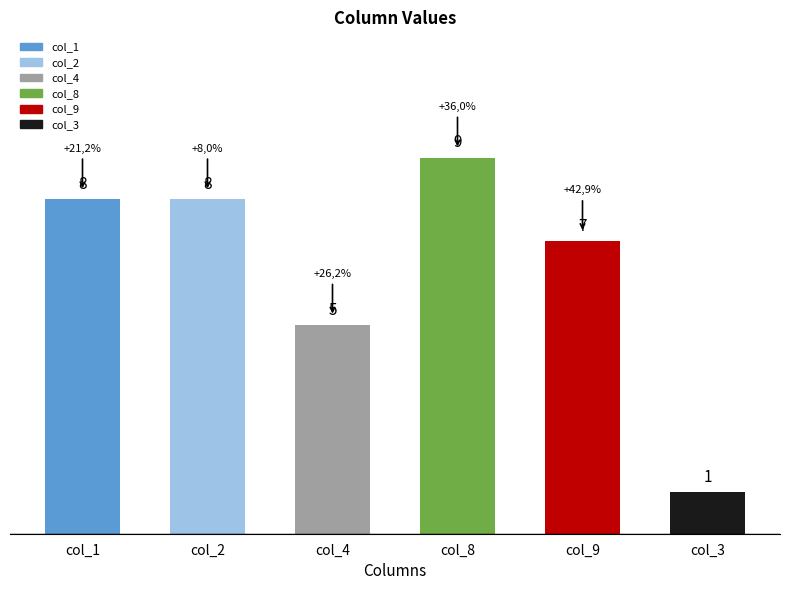

What is the minimum value shown in the chart?

1